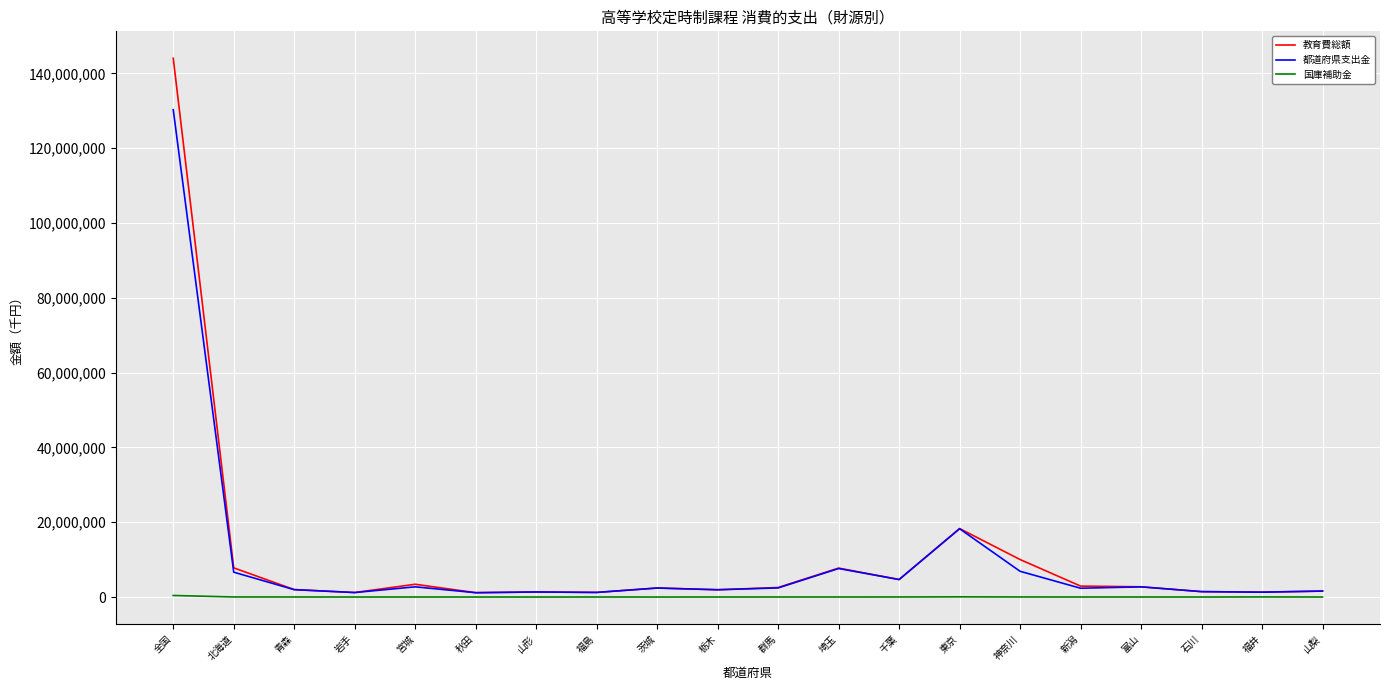

The value of 都道府県支出金 at 青森 is 1973590. True or false?

True